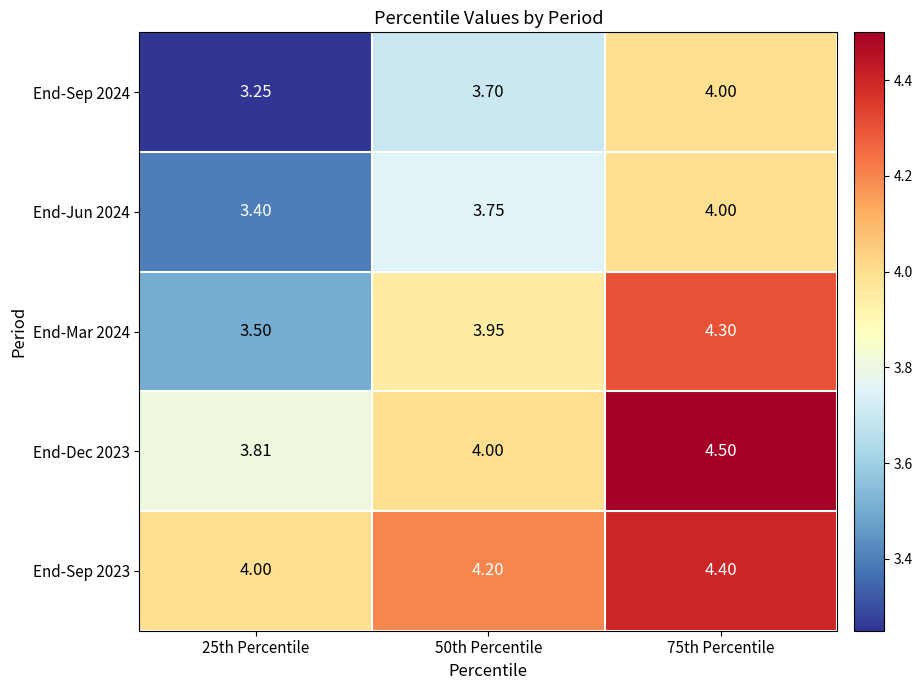

Is the value of End-Sep 2023 at 75th Percentile greater than the value of End-Sep 2024 at 50th Percentile?

Yes